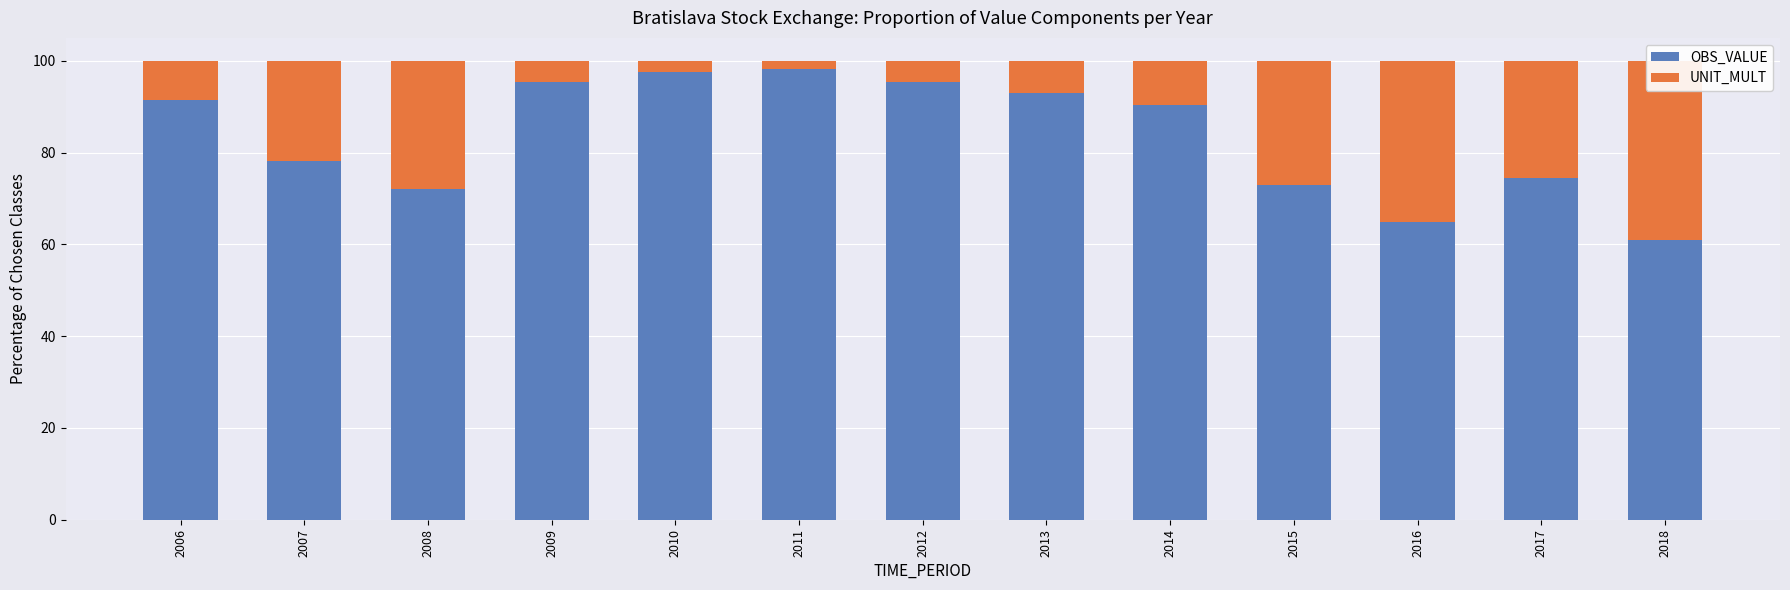

Where does the UNIT_MULT series first go above 9?

2007